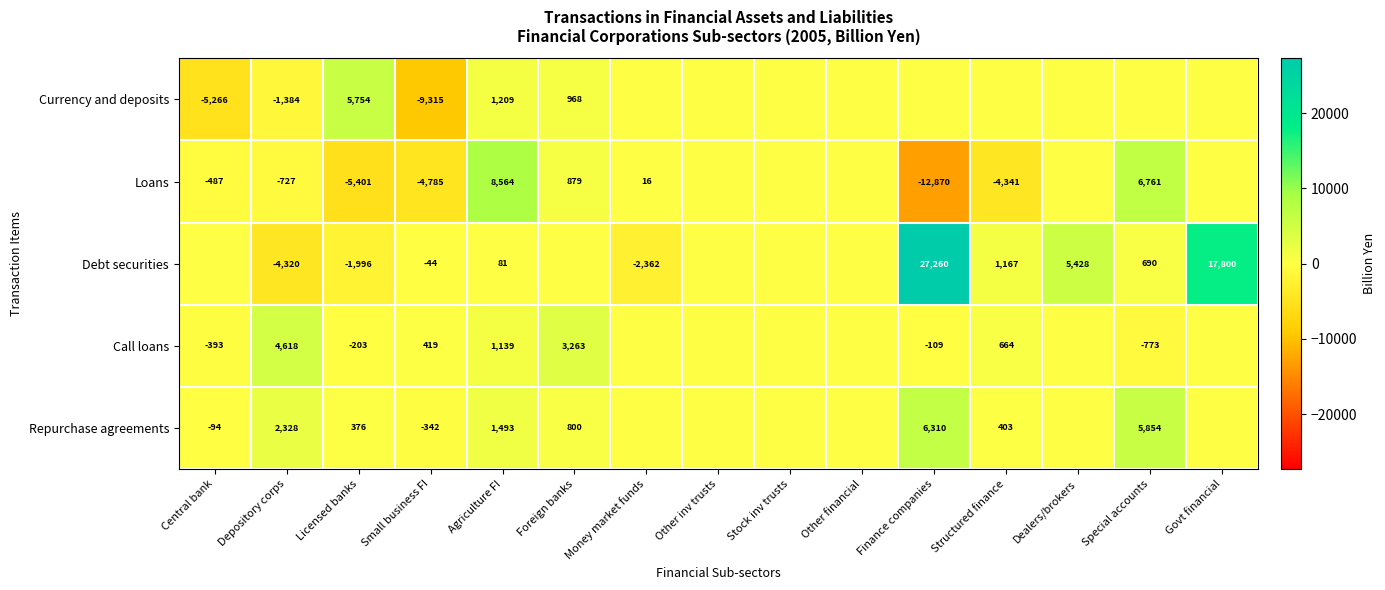

Between Agriculture FI and Licensed banks, which is larger?

Licensed banks